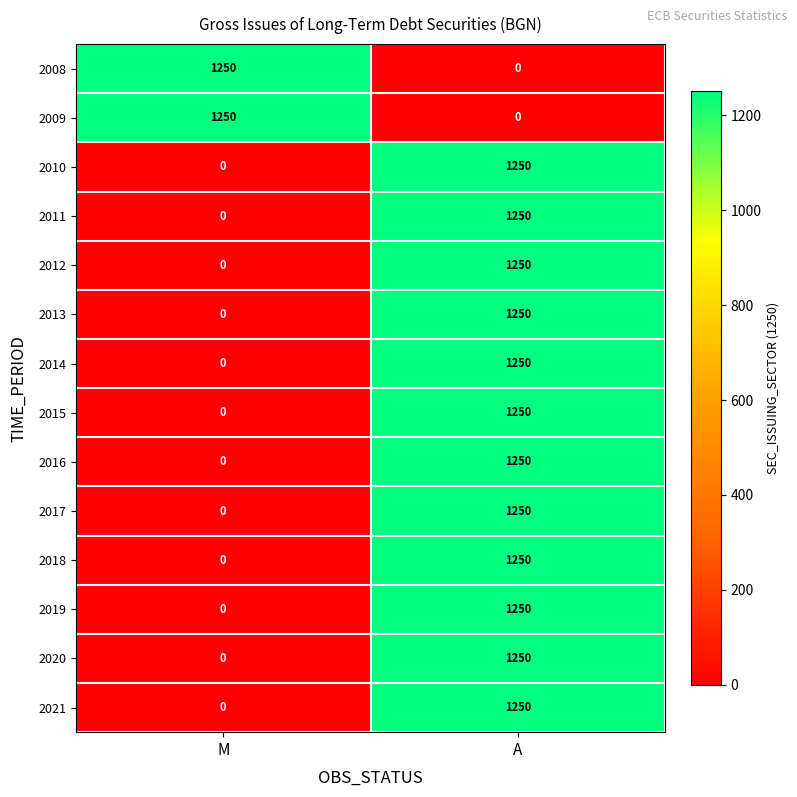

What is the difference between the highest and lowest values at M?

1250